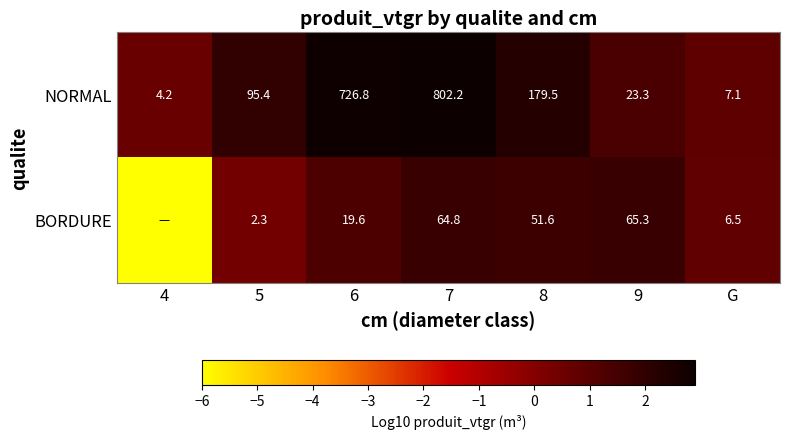

How many data points in NORMAL are less than 95?

3